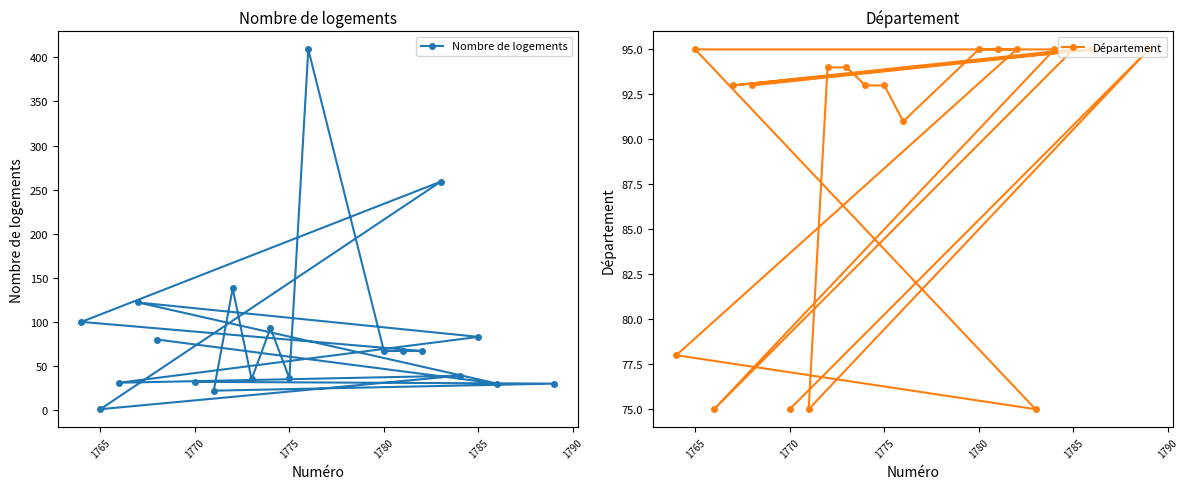

The Nombre de logements series shows 111 at 1780. True or false?

False